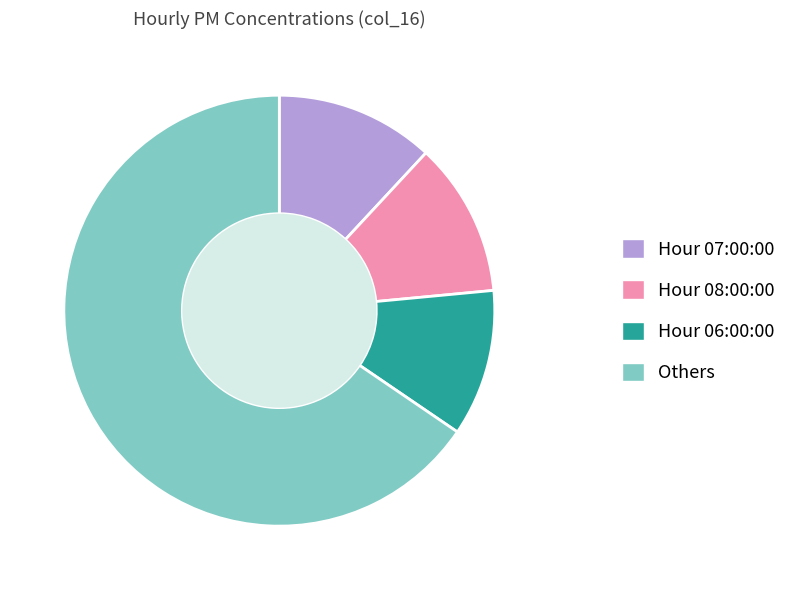

What is the smallest slice in the pie chart?

Hour 06:00:00